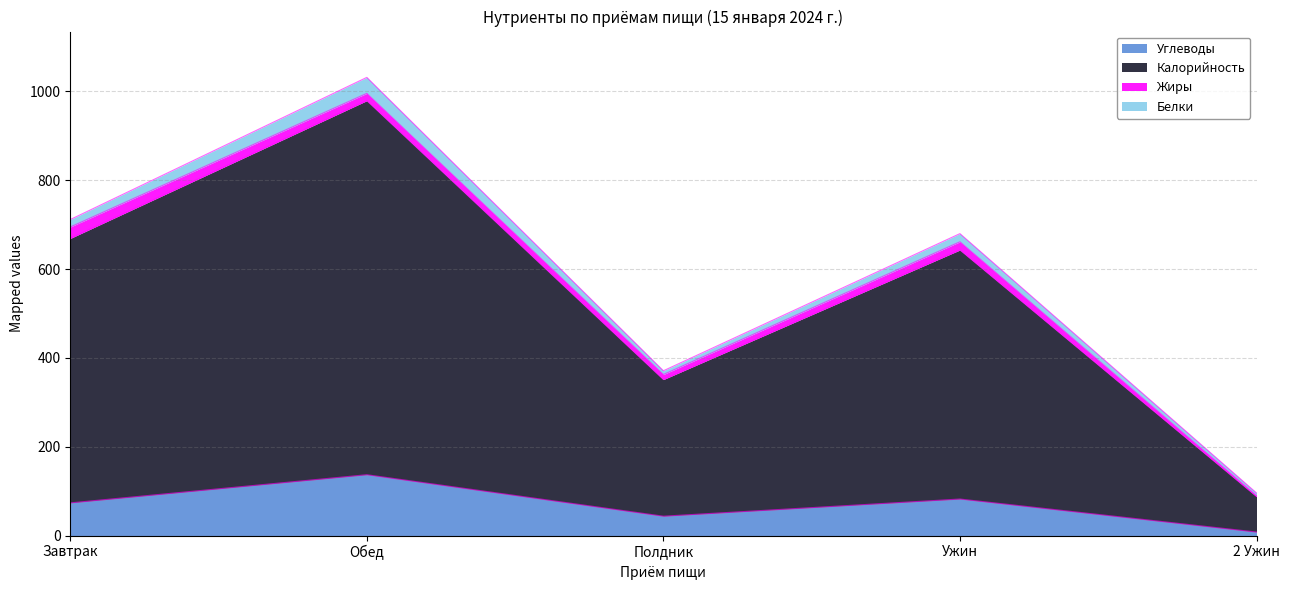

What is the label of the 3rd point from the left?

Полдник